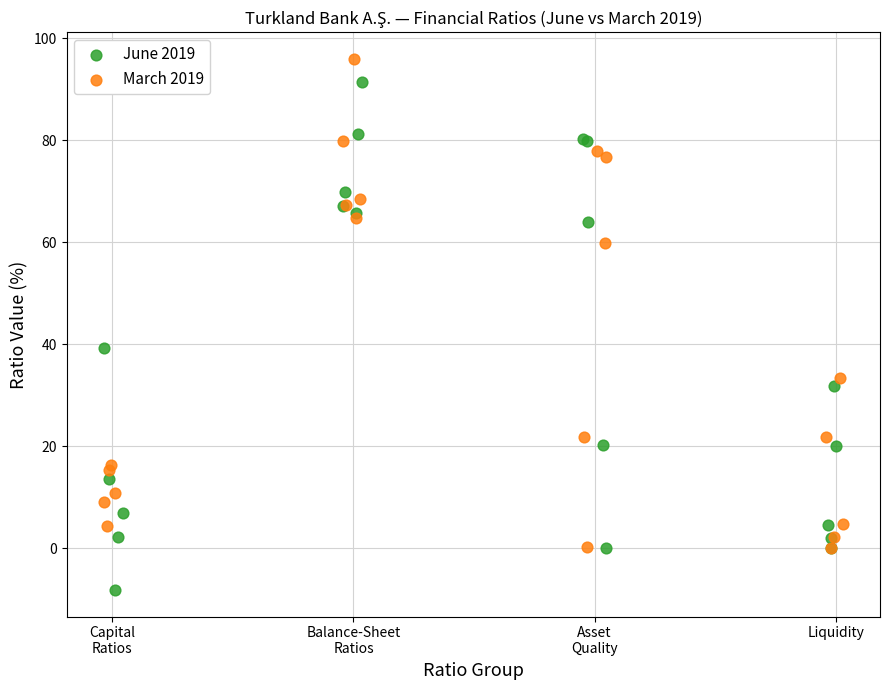

Which series contains the lowest Y value?

June 2019